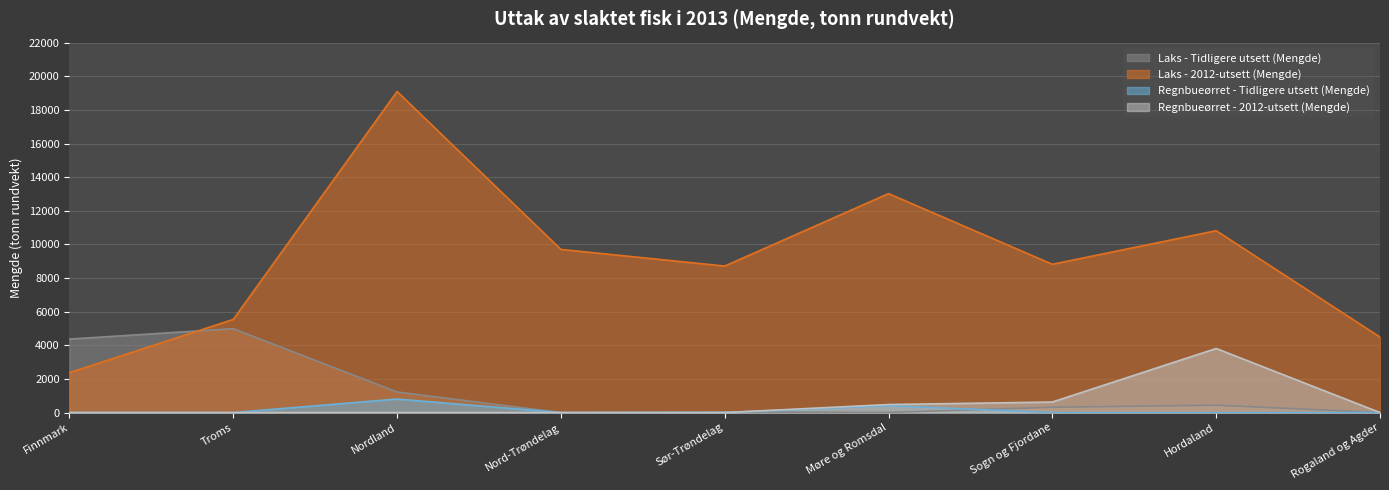

How many lines are shown in the chart?

4